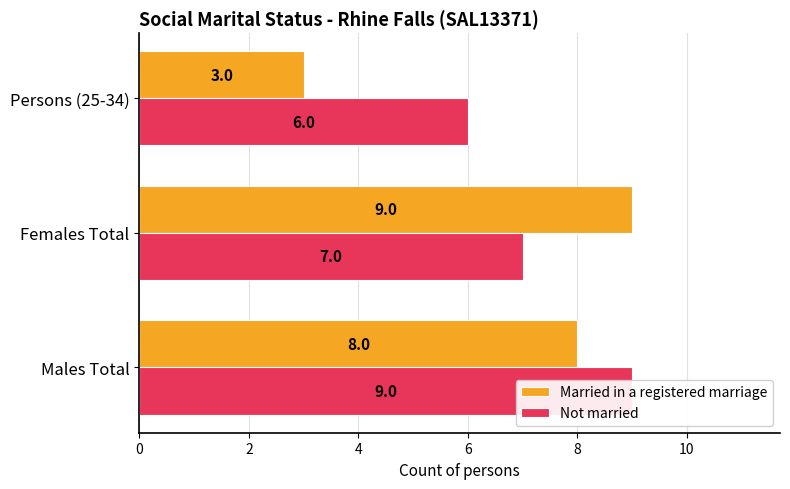

List the series in order of their overall mean, lowest first.

Married in a registered marriage, Not married